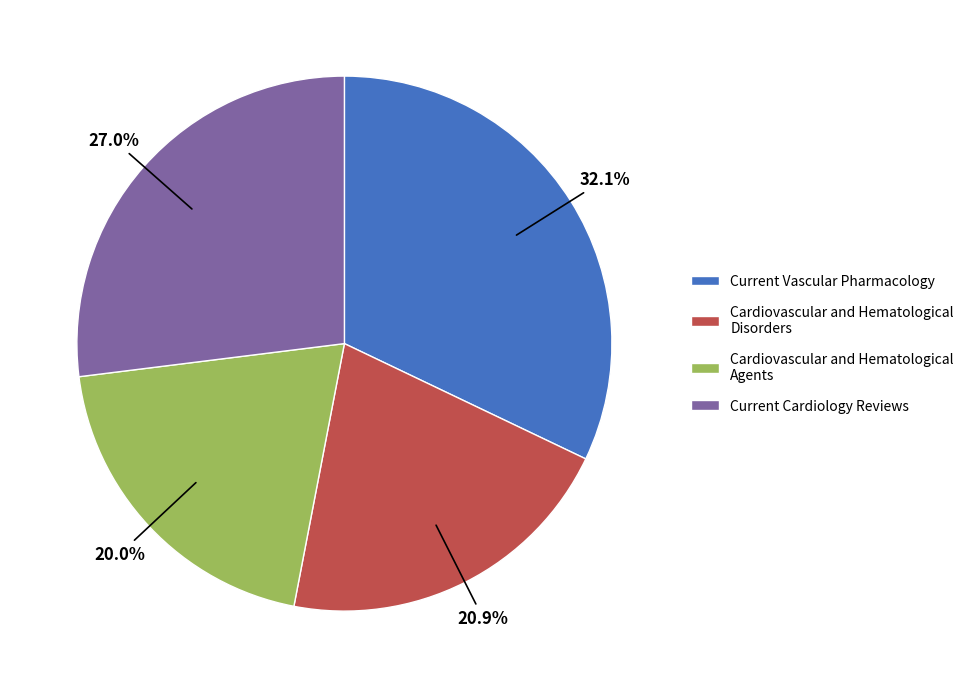

Rank the categories by value from highest to lowest.

Current Vascular Pharmacology, Current Cardiology Reviews, Cardiovascular and Hematological Disorders, Cardiovascular and Hematological Agents